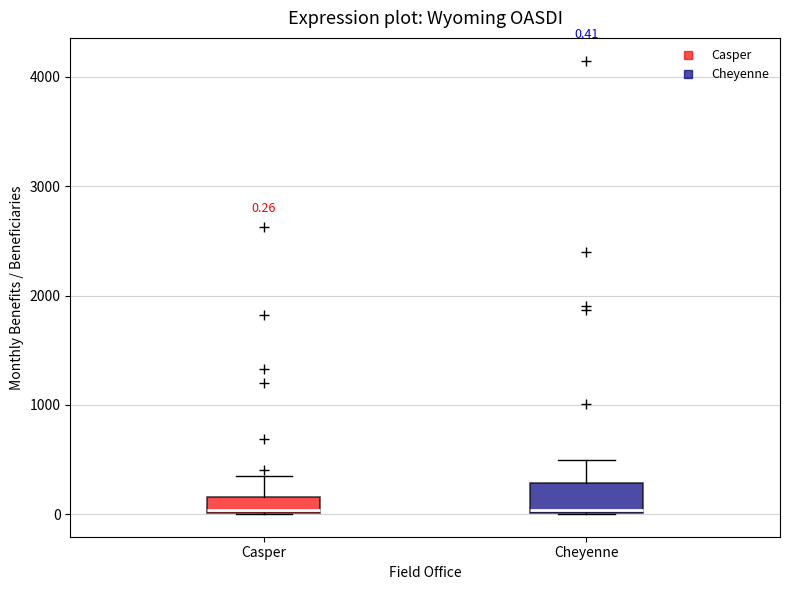

Comparing the boxes themselves (not the whiskers), which one is the tallest?

Cheyenne